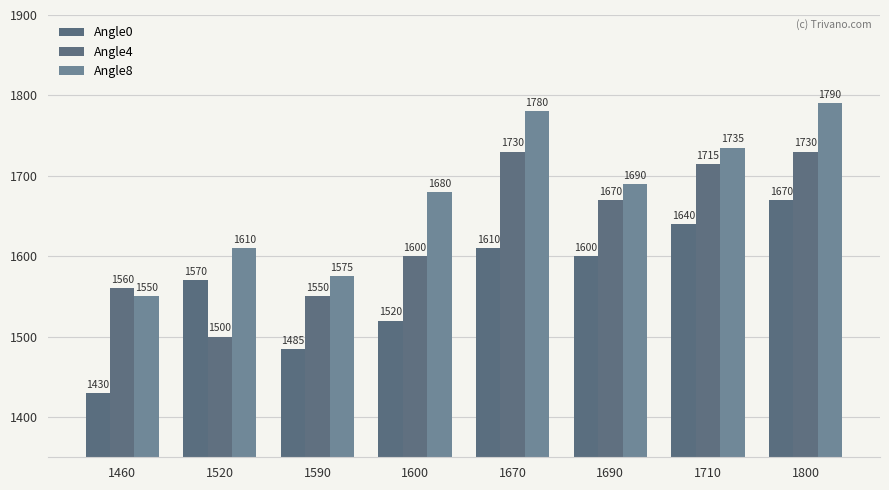

At 1710, list the series in order from smallest to largest.

Angle0, Angle4, Angle8